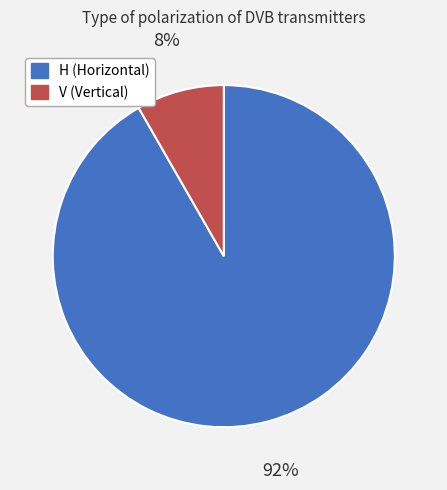

Rank the categories by value from lowest to highest.

V, H